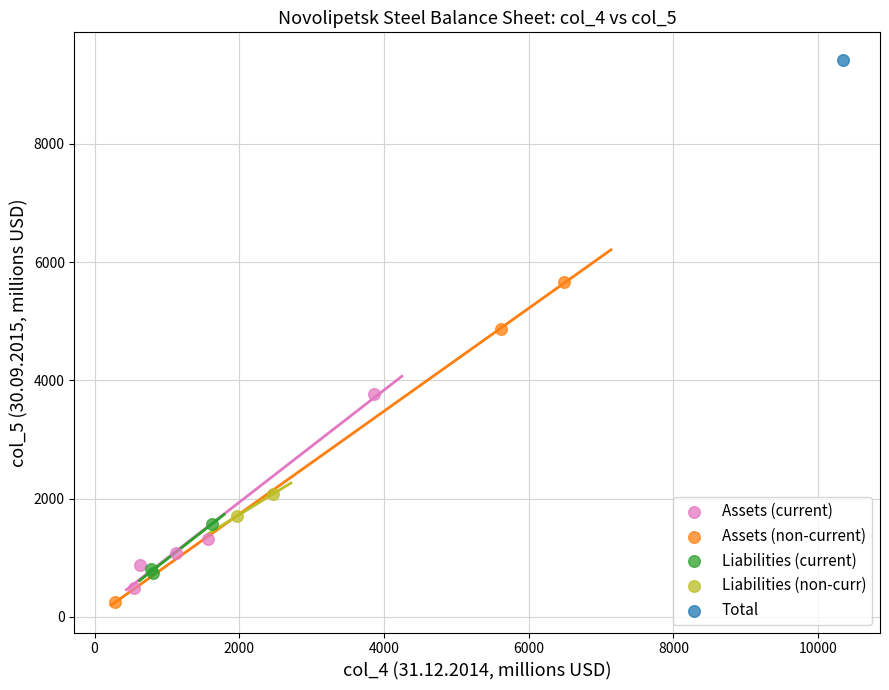

What are all the series names shown in the legend?

Assets (current), Assets (non-current), Liabilities (current), Liabilities (non-curr), Total